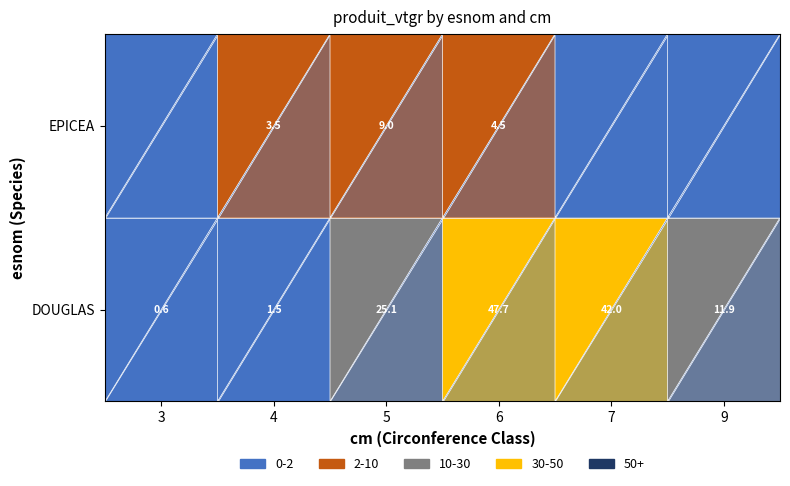

Reading left to right, what are all the values shown in this chart?

DOUGLAS: 3=0.6	4=1.5	5=25.1	6=47.7	7=42.0	9=11.9
EPICEA: 3=0.0	4=3.5	5=9.0	6=4.5	7=0.0	9=0.0